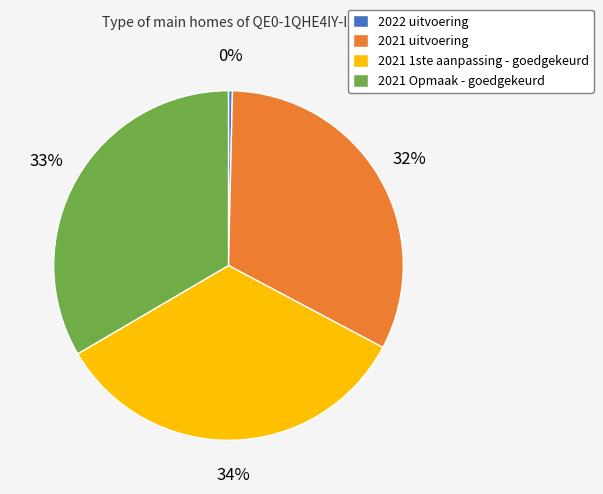

Is there a majority slice in this chart?

No